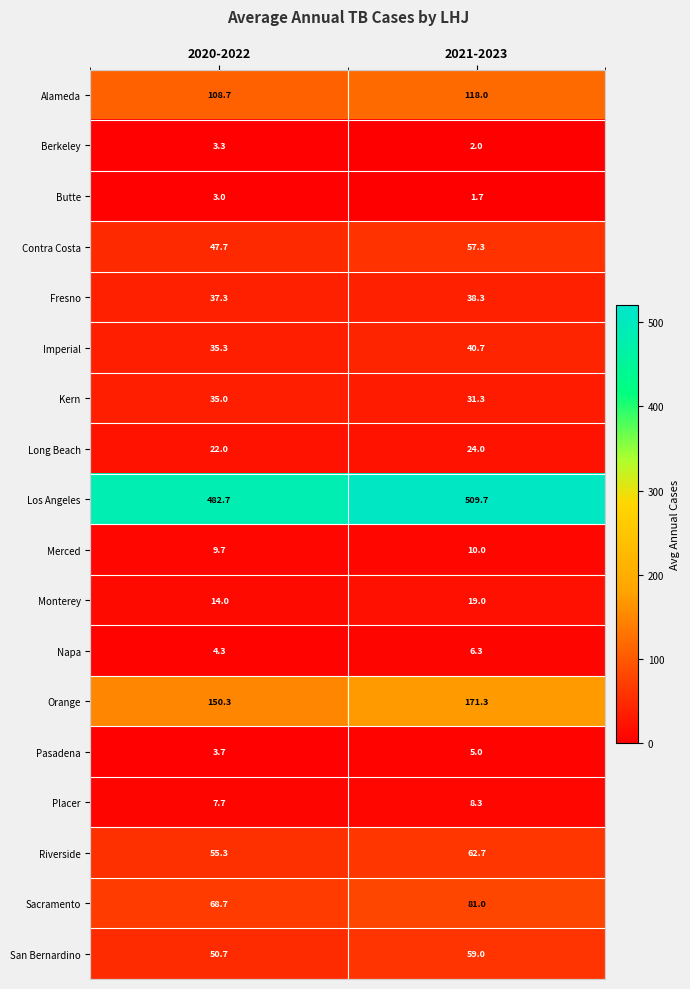

What is the approximate value of Sacramento at 2021-2023?

81.0